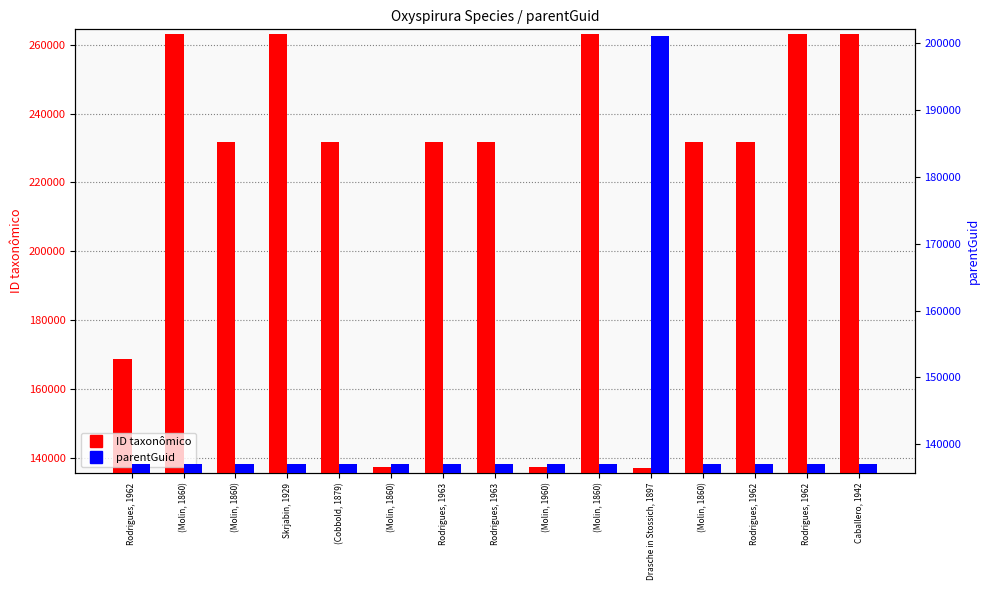

Is it true that ID taxonômico equals 59094 at (Molin, 1960)?

False